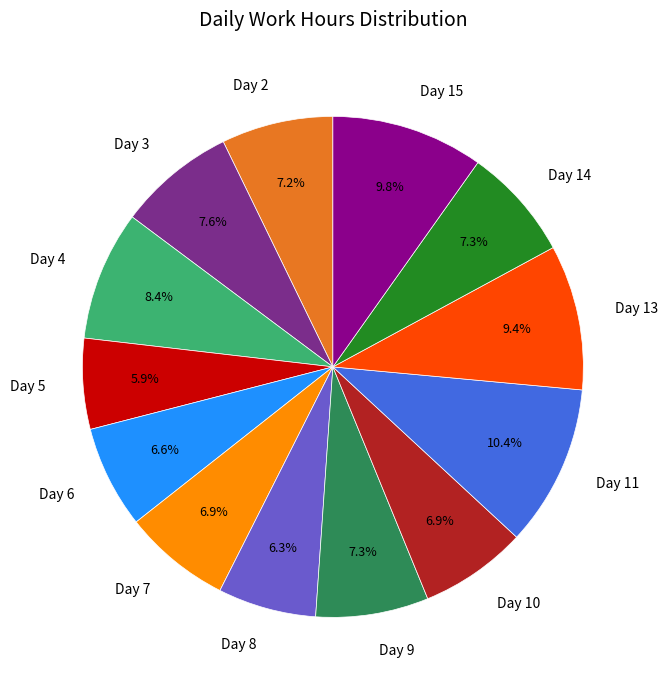

What is the largest slice in the pie chart?

Day 11